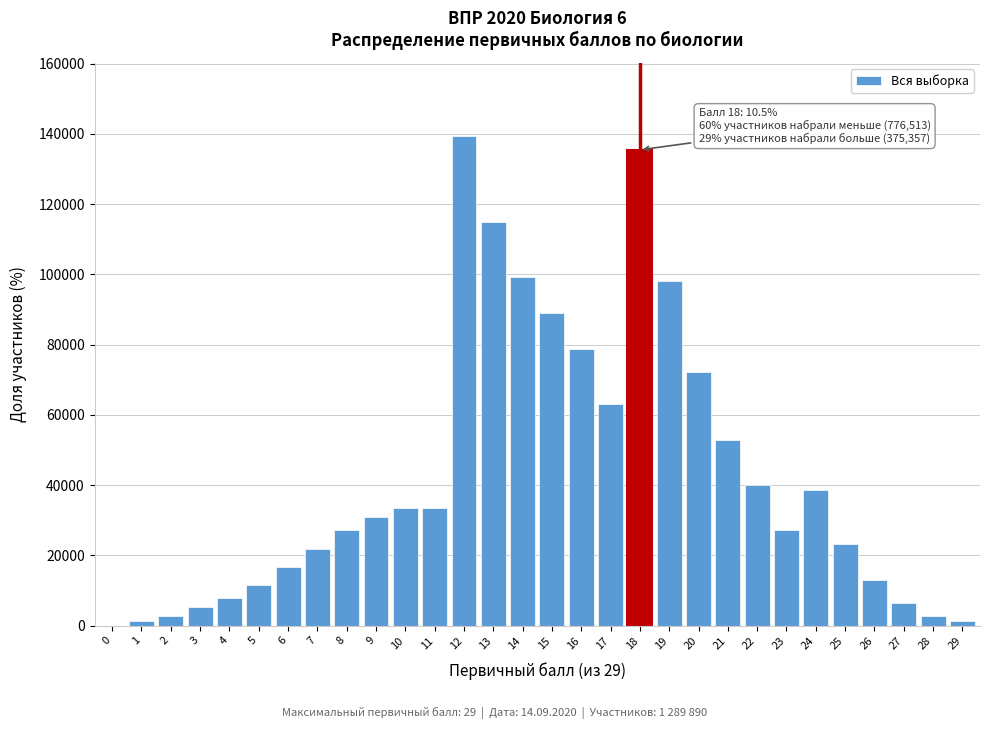

The value at 11 is 51536.1. True or false?

False